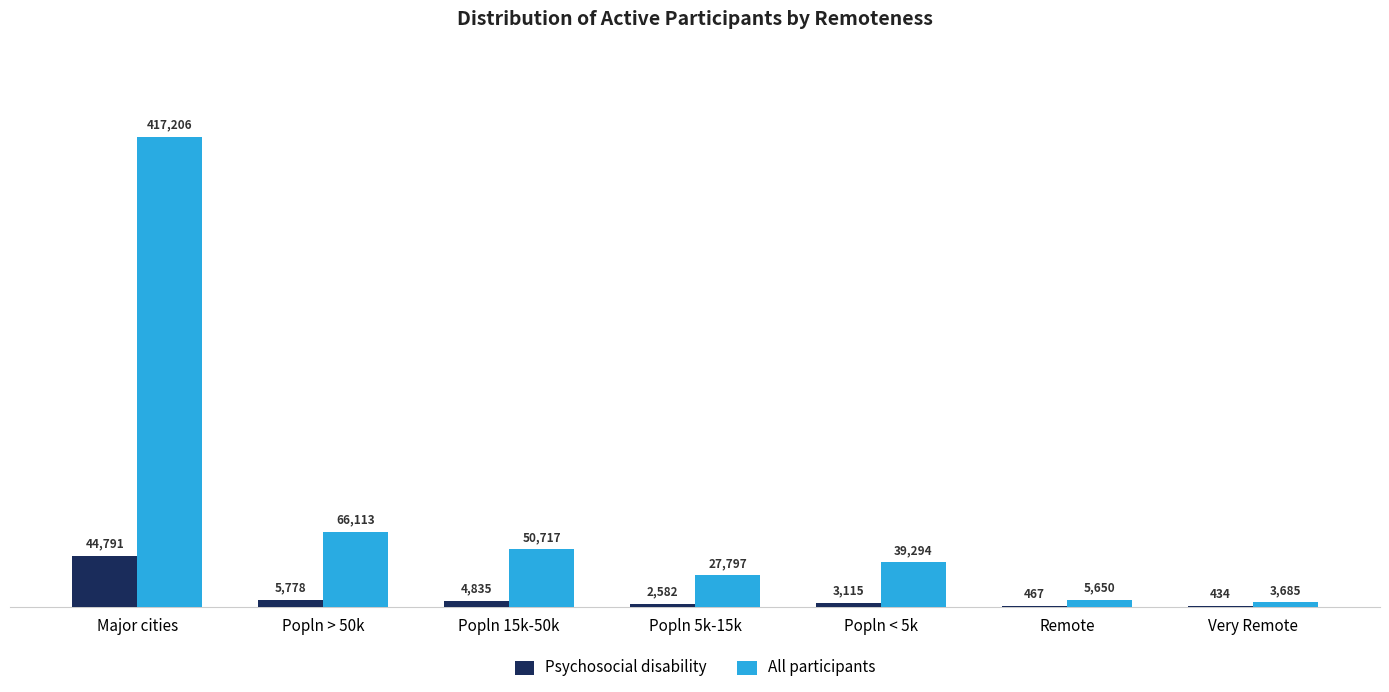

Are the bars grouped side by side (vs. stacked)?

Yes